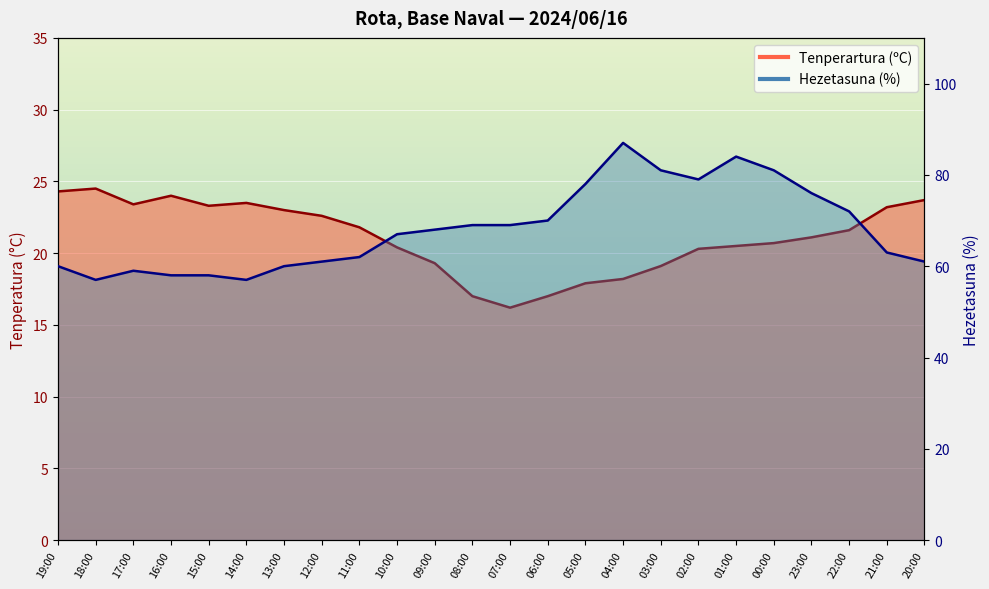

Is the value of Hezetasuna (%) at 03:00 greater than the value of Tenperartura (ºC) at 22:00?

Yes